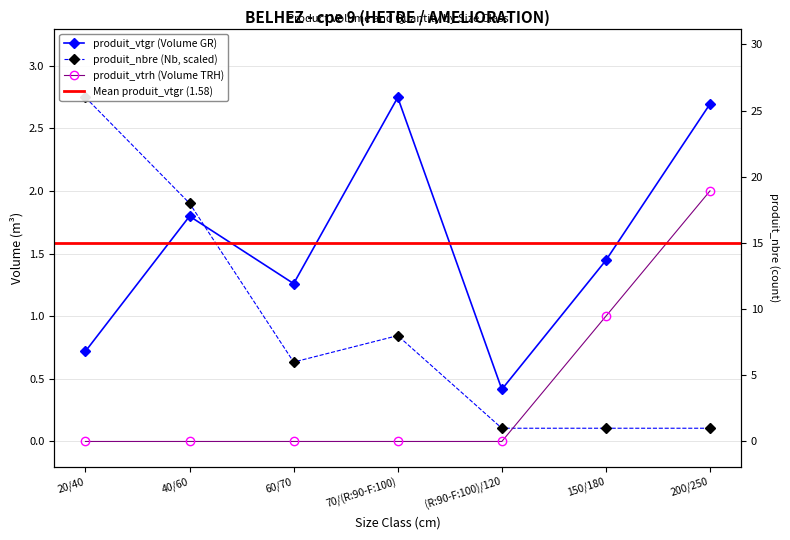

Reading left to right, list all the values displayed in this chart.

produit_vtgr: 20/40=0.7	40/60=1.8	60/70=1.3	70/(R:90-F:100)=2.7	(R:90-F:100)/120=0.4	150/180=1.4	200/250=2.7
produit_nbre: 20/40=2.7	40/60=1.9	60/70=0.6	70/(R:90-F:100)=0.8	(R:90-F:100)/120=0.1	150/180=0.1	200/250=0.1
produit_vtrh: 20/40=0.0	40/60=0.0	60/70=0.0	70/(R:90-F:100)=0.0	(R:90-F:100)/120=0.0	150/180=1.0	200/250=2.0